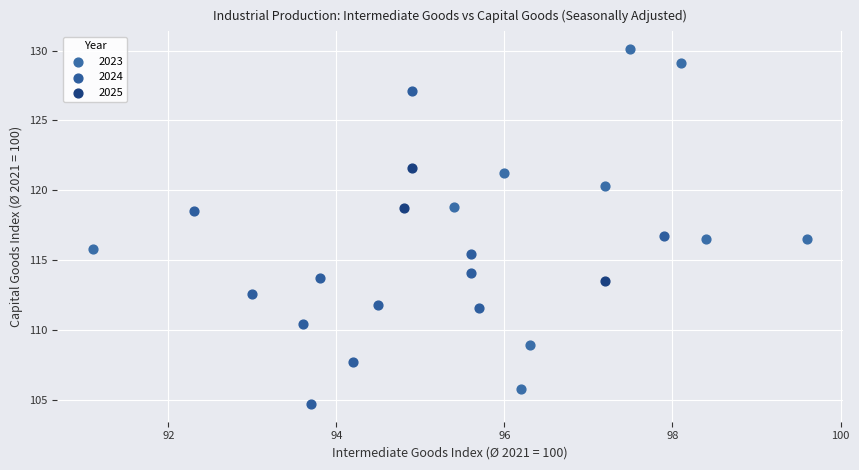

Which series reaches the minimum Y coordinate?

2024